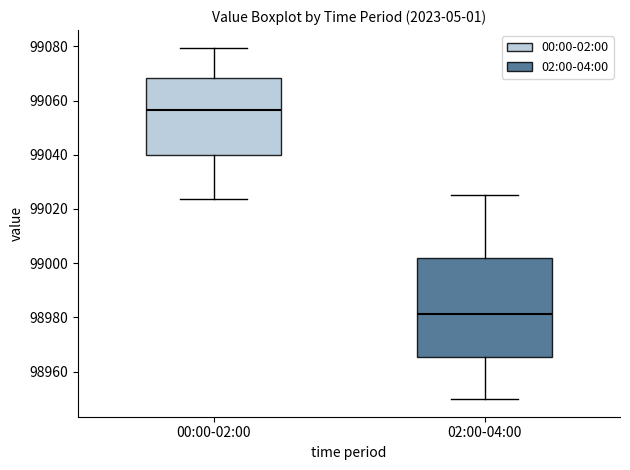

Which box's median line is the highest?

00:00-02:00